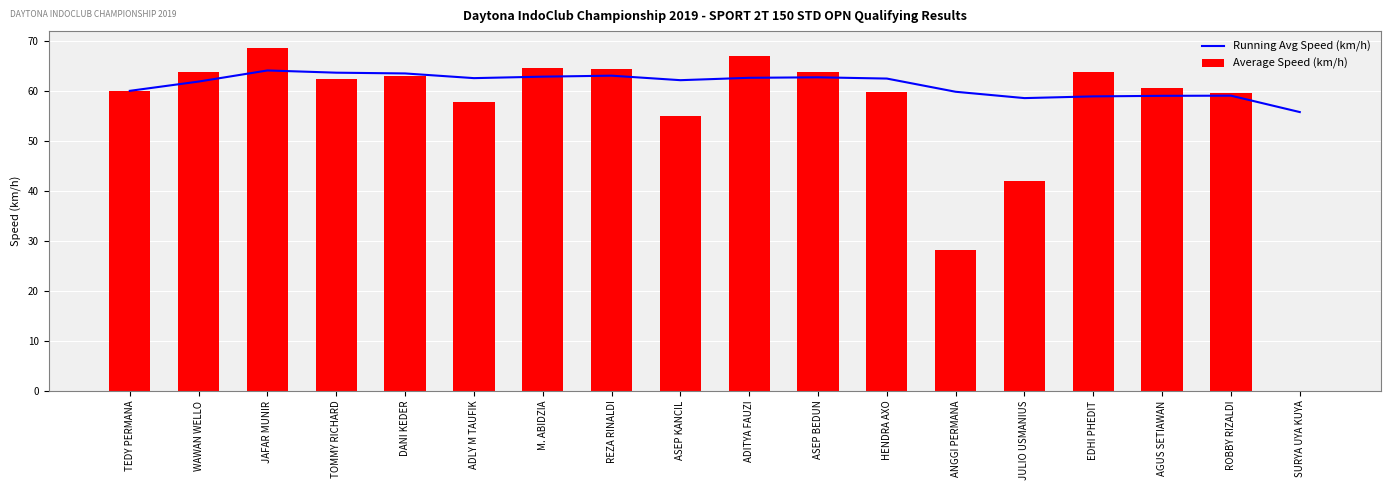

What is the sum of all Running Avg Speed (km/h) values?

1104.4